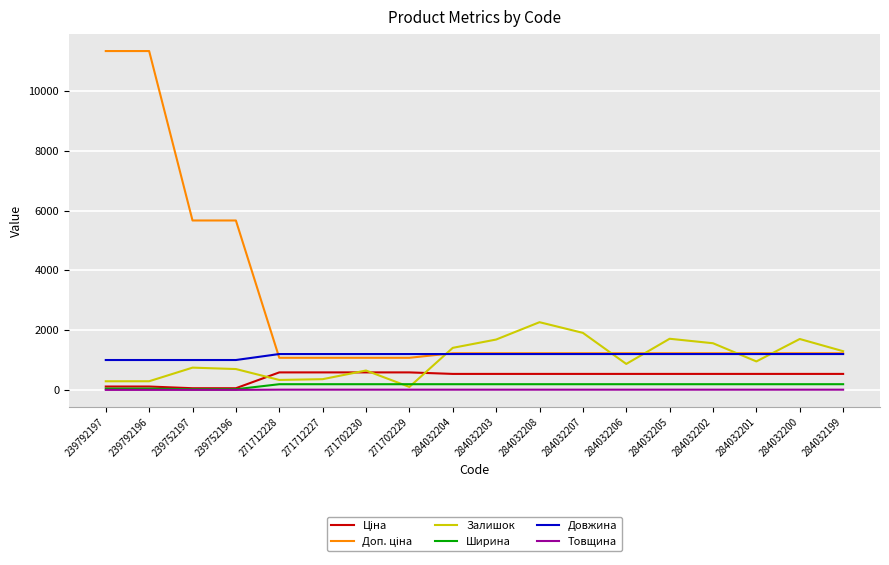

What is the minimum value for Довжина?

1000.0